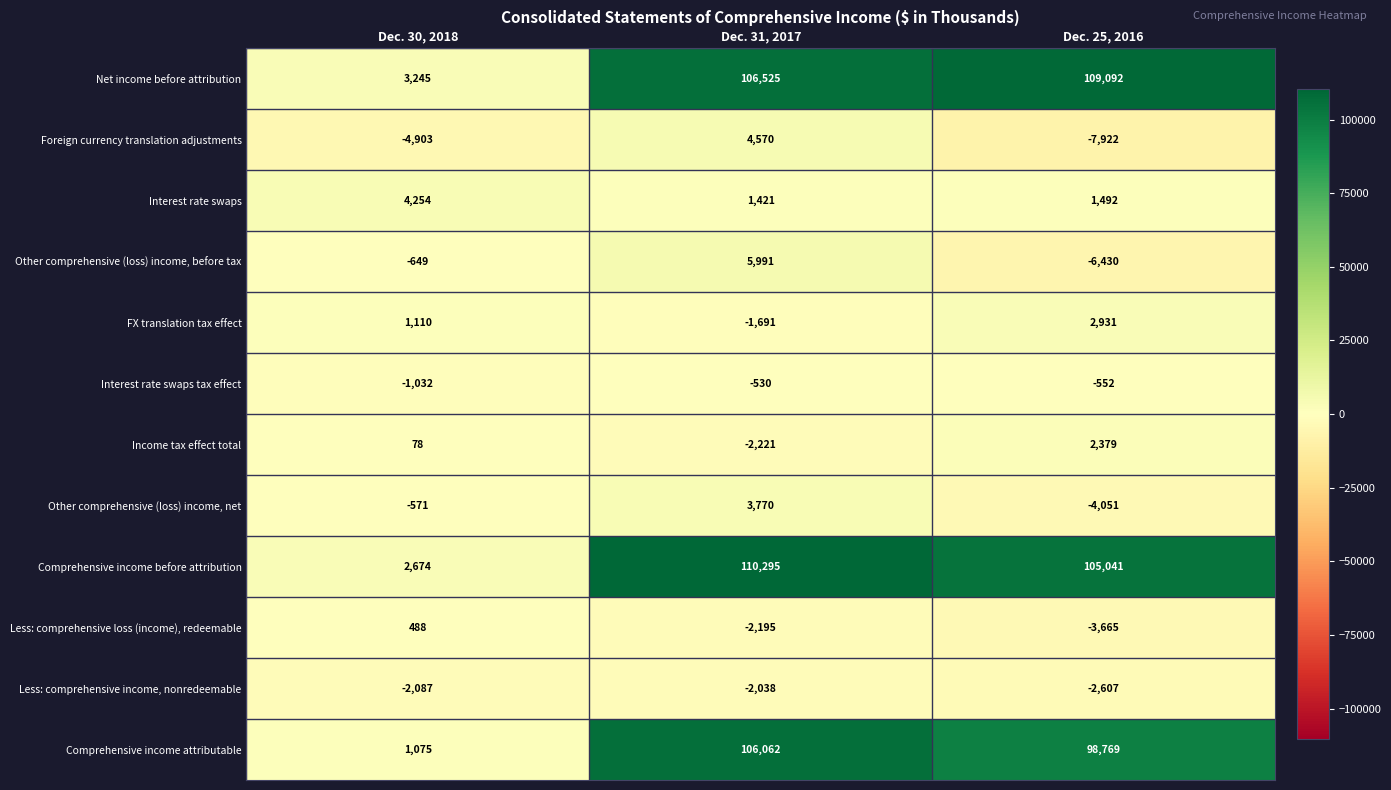

At which label is Income tax effect total closest to 79?

Dec. 30, 2018